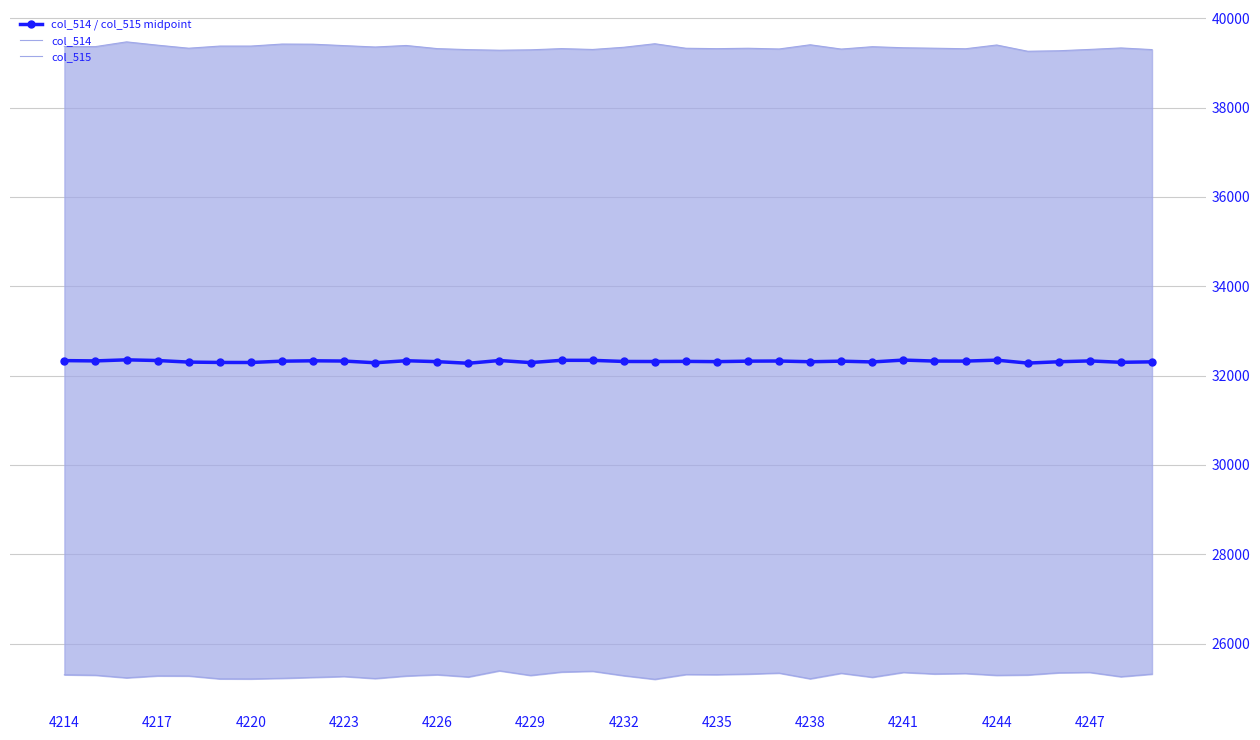

How many lines are shown in the chart?

3